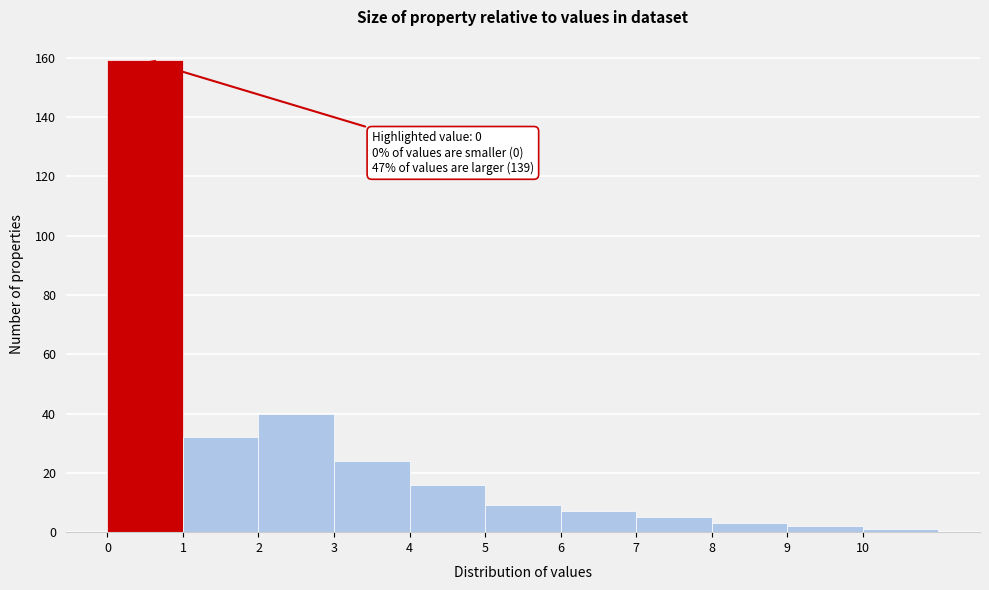

Over which range of the x-axis is the bar tallest?

0 to 1